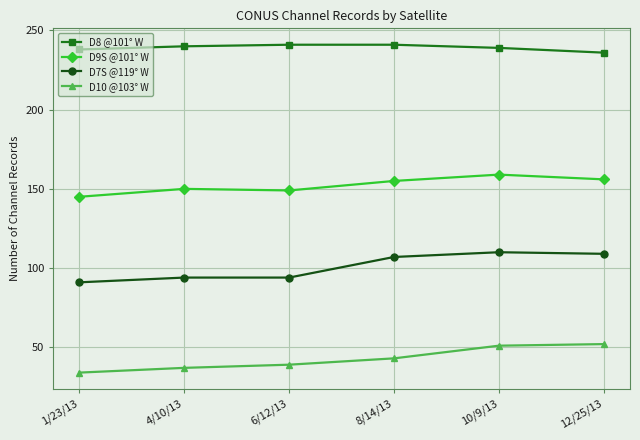

What are all the series names shown in the legend?

D8 @101° W, D9S @101° W, D7S @119° W, D10 @103° W